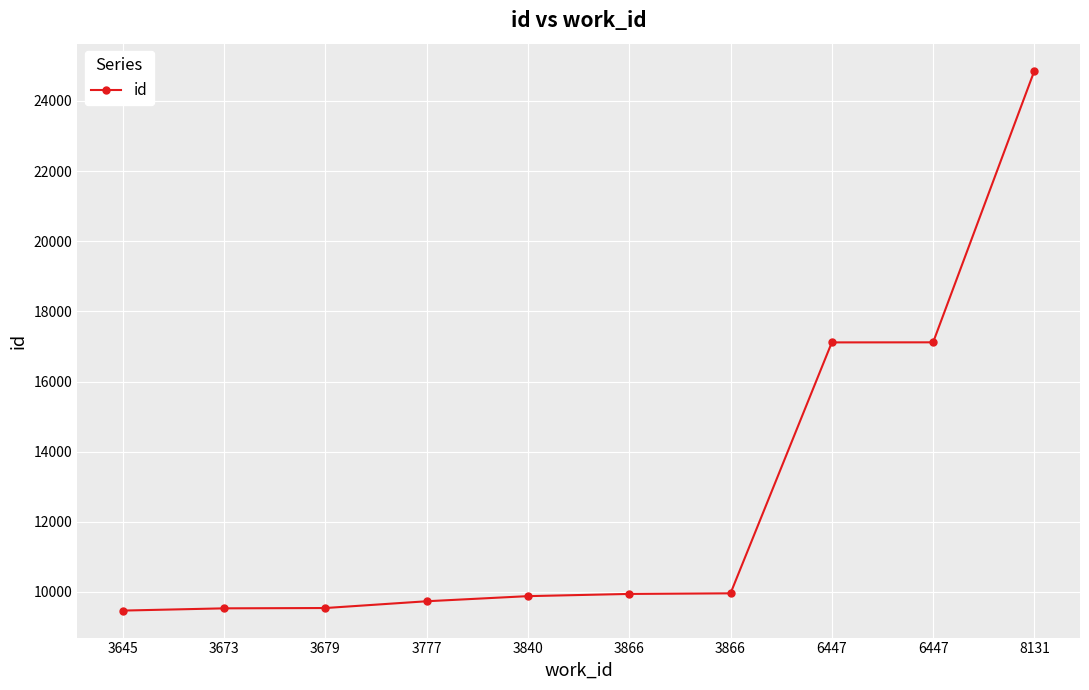

Reading left to right, extract all data points from this chart.

3645=9468	3673=9532	3679=9541	3777=9734	3840=9880	3866=9943	3866=9960	6447=17116	6447=17118	8131=24865